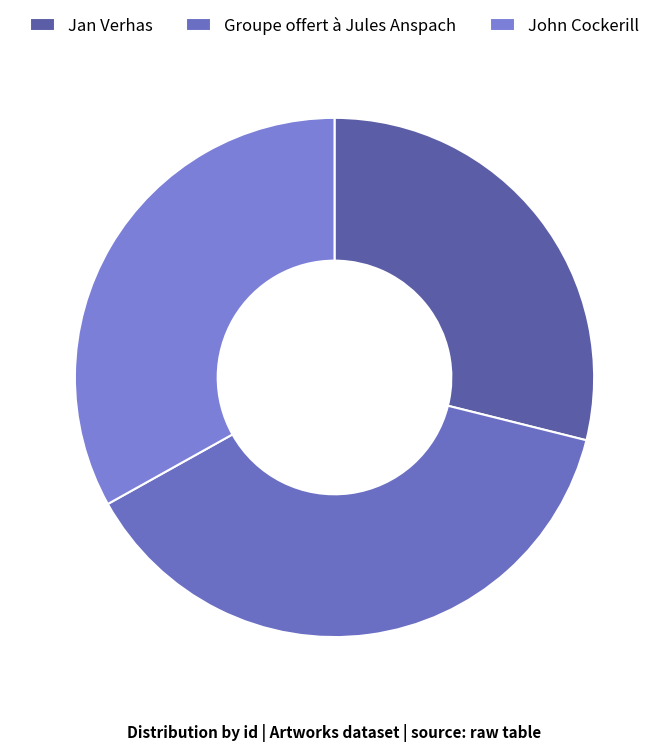

Which slice is the smallest?

Jan Verhas